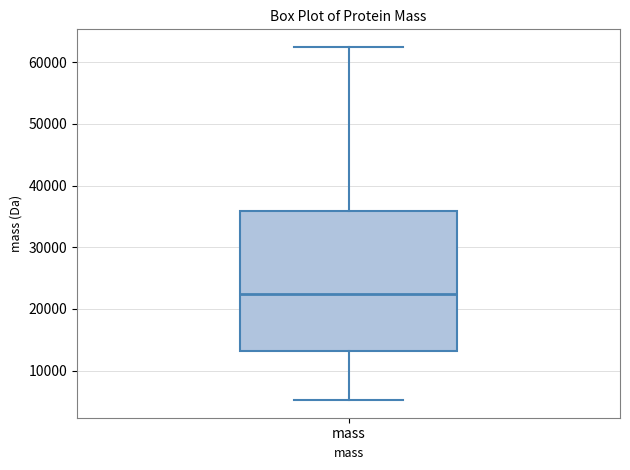

Read this box plot against the y-axis: the position of the median line, the range covered by the box, and the ends of both whiskers. The values are not printed on the chart, so give them approximately, as read against the axis.

median 22000, box 13000 to 36000, whiskers 5000 to 62000